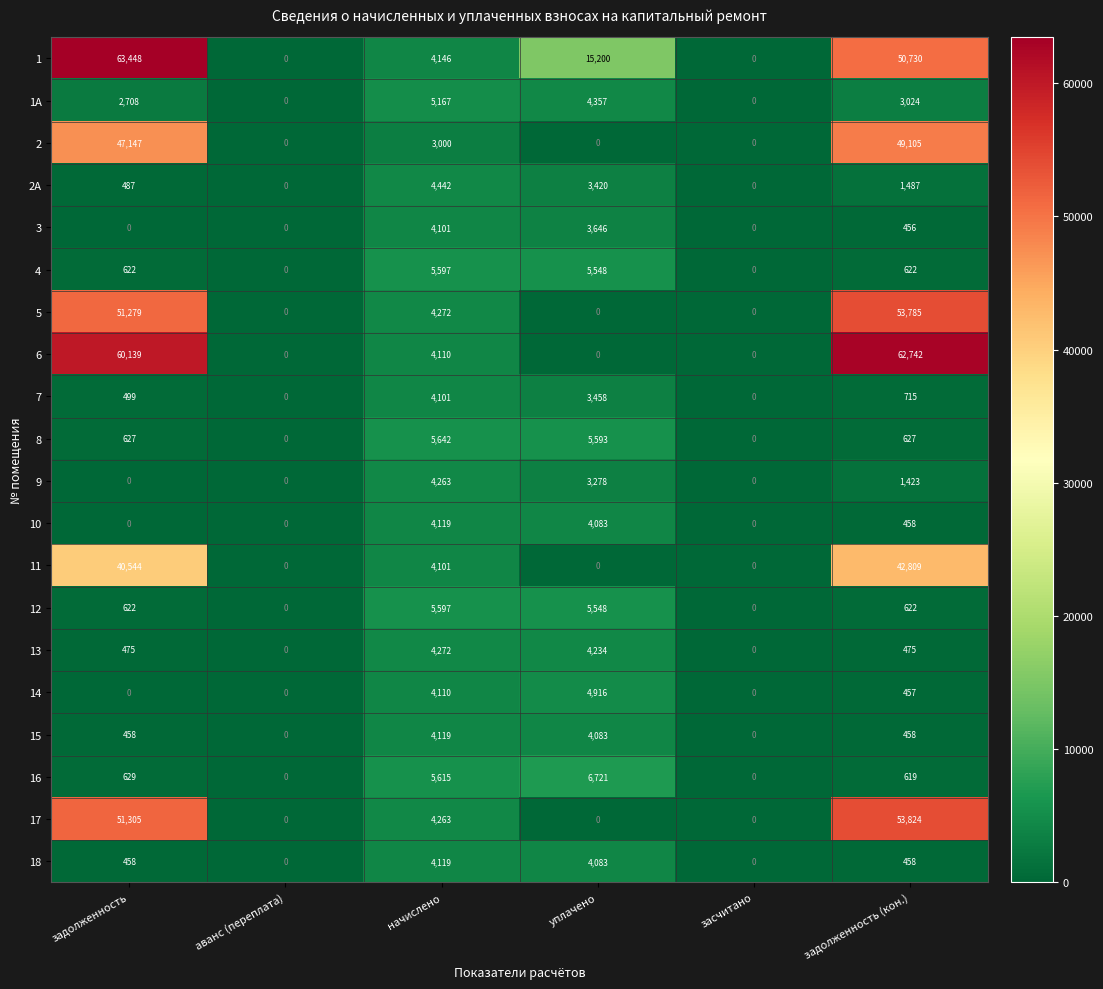

At how many categories does at least one series exceed 3522?

4